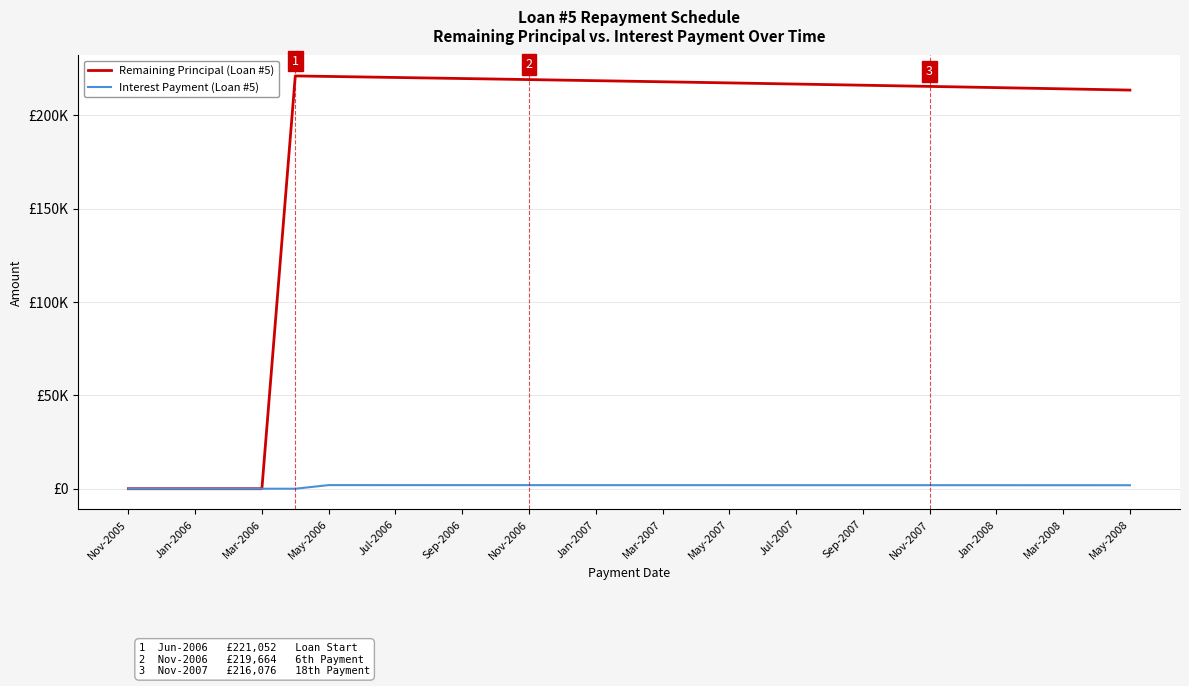

Is this an area chart (filled region under the line)?

No